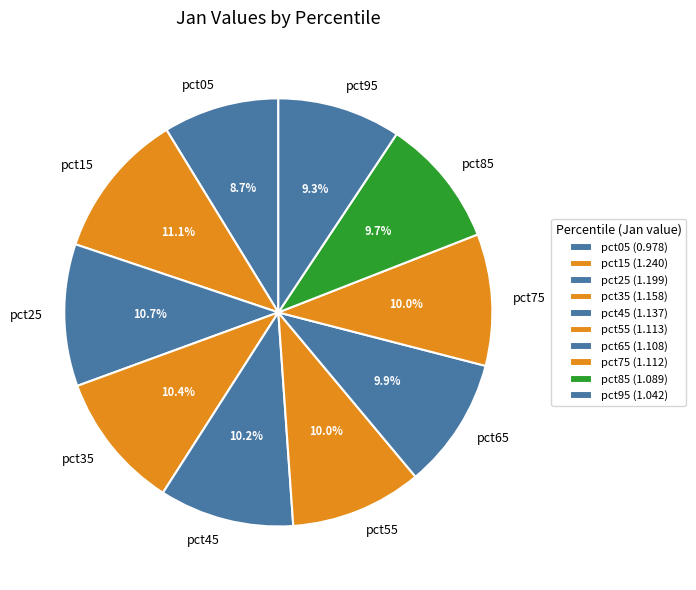

Is there a majority slice in this chart?

No